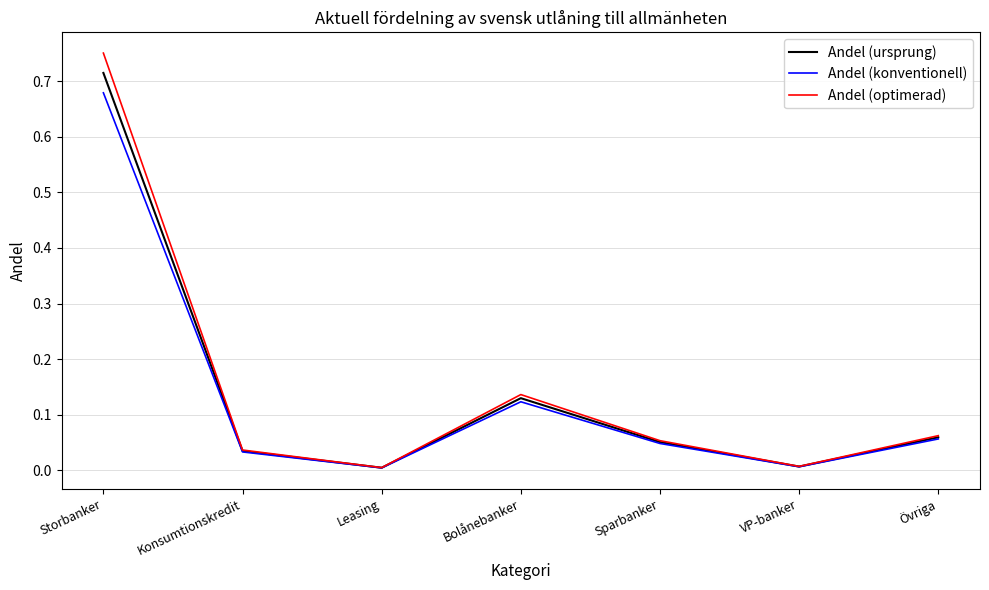

Rank the series by their maximum value, from lowest to highest.

Andel (konventionell), Andel (ursprung), Andel (optimerad)